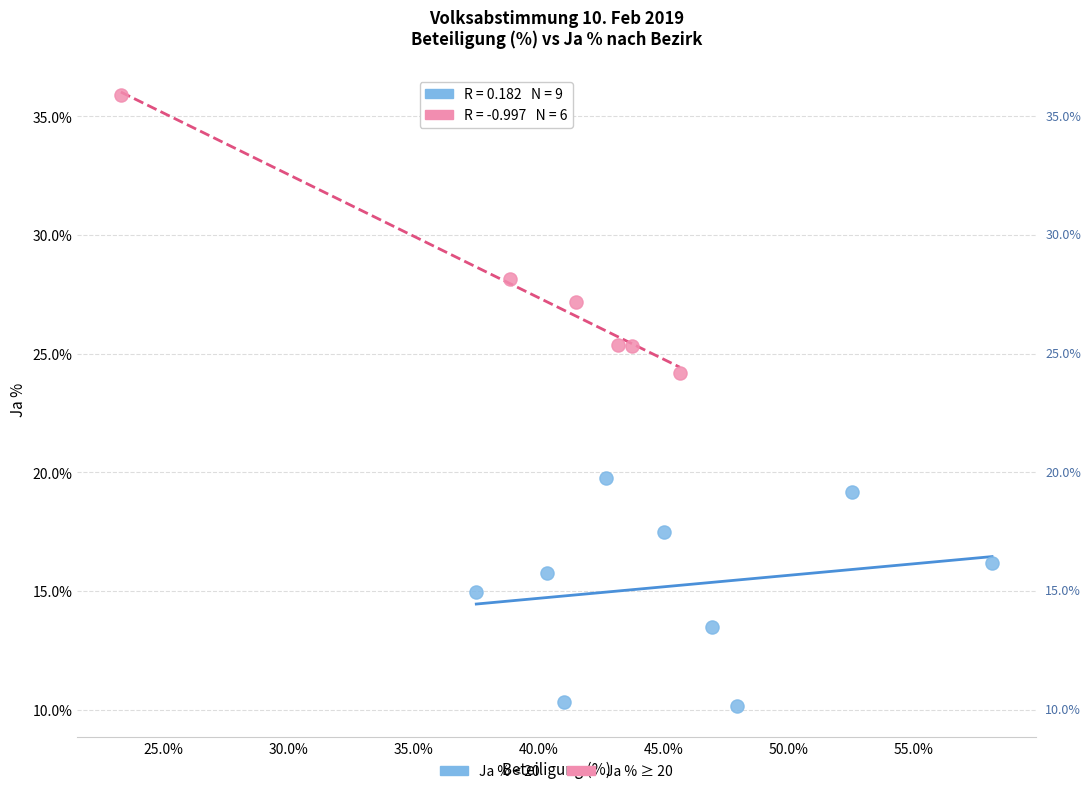

Which series contains the highest Y value?

Ja % ≥ 20